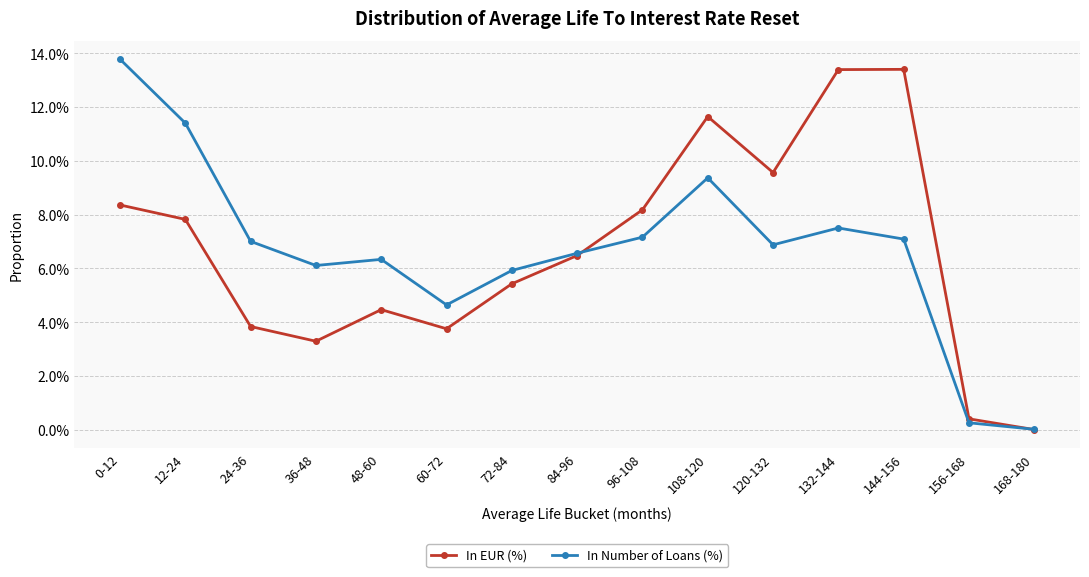

At which category does In EUR (%) reach its first local valley?

36-48